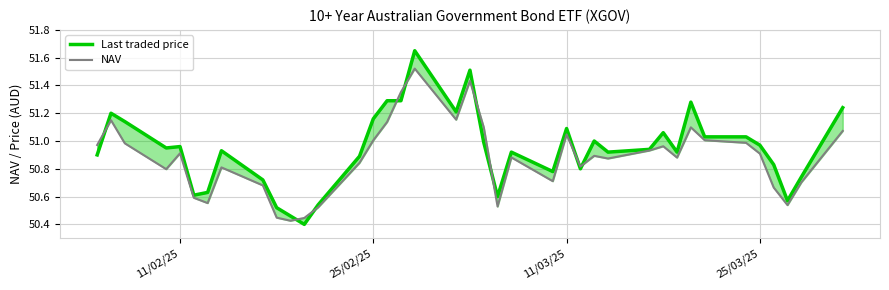

The value of Last traded price at 28 is 15.0. True or false?

False